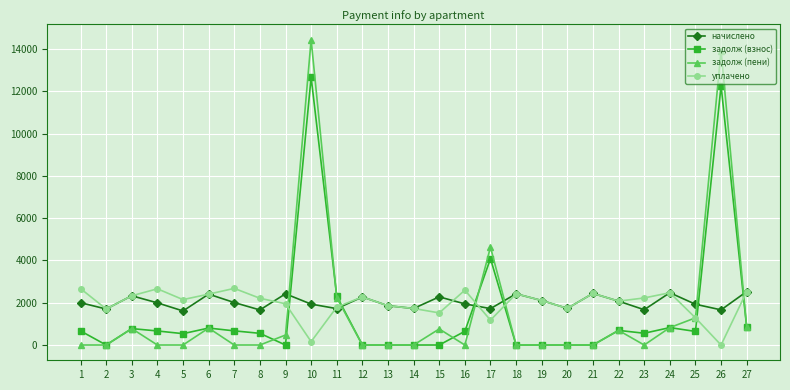

At which category does задолж (взнос) reach its first local valley?

2